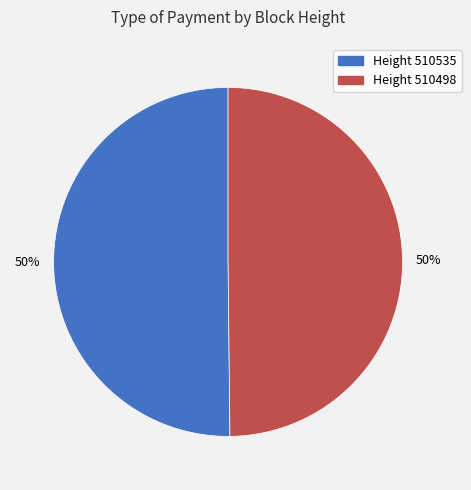

To the nearest percent, what is the average slice percentage?

50%